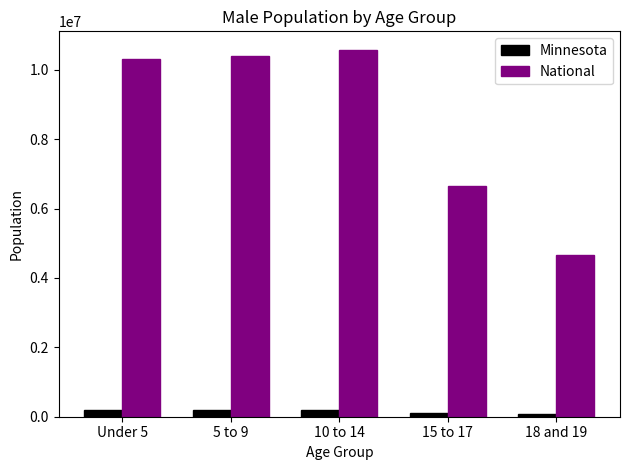

Which series has the largest range (max minus min)?

National